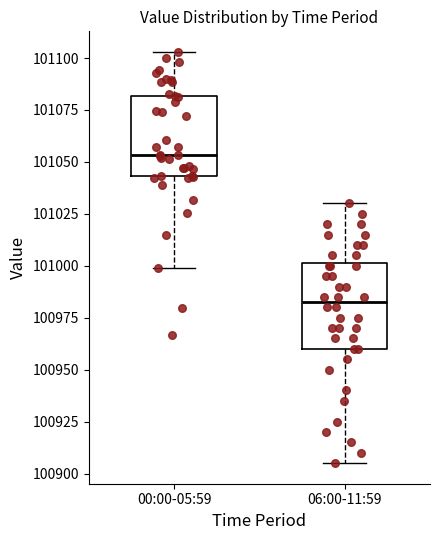

Reading left to right, read every box against the y-axis: the position of its median line, the range the box covers, and the ends of its whiskers. The values are not printed on the chart, so give them approximately, as read against the axis.

00:00-05:59: median 101055, box 101045 to 101080, whiskers 101000 to 101105
06:00-11:59: median 100985, box 100960 to 101000, whiskers 100905 to 101030